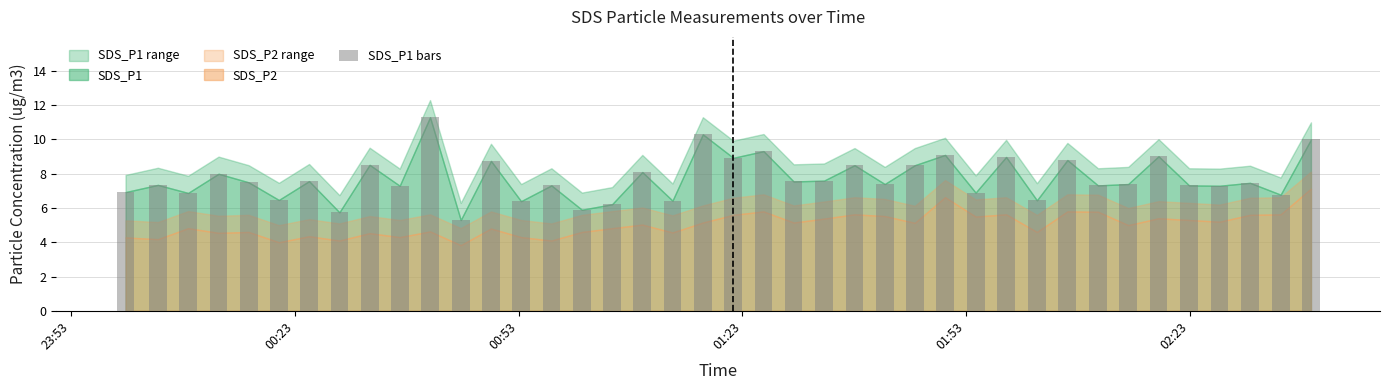

What is the minimum value shown in the chart?

5.3